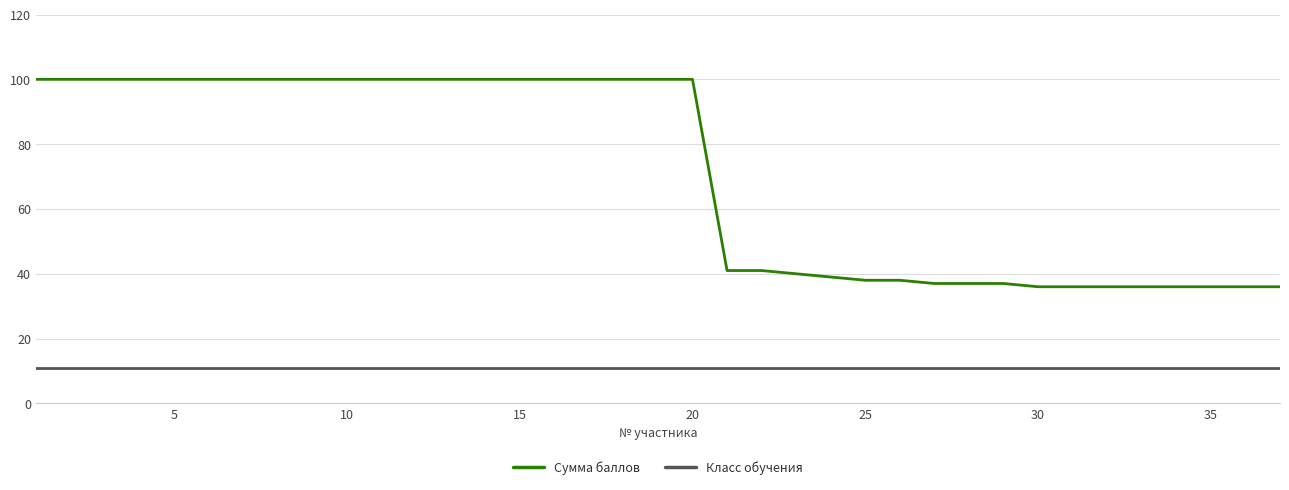

What is the greatest value displayed?

100